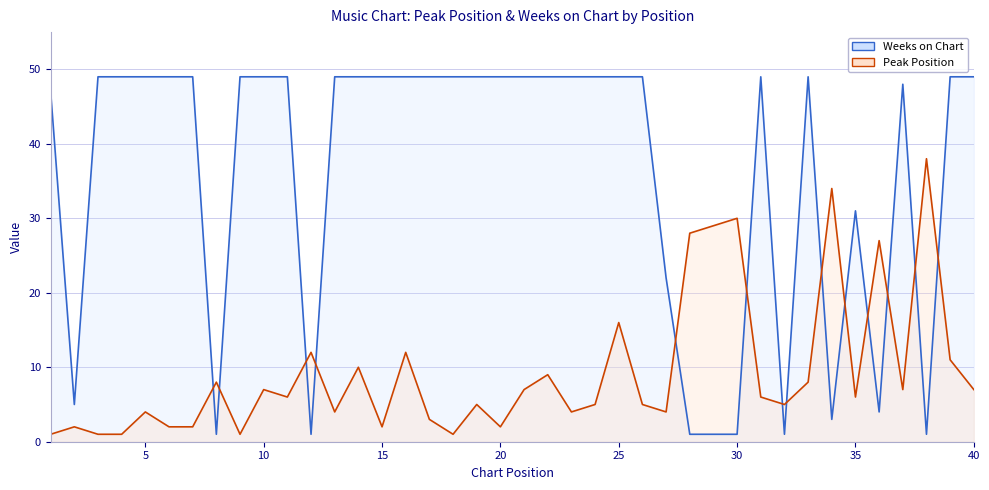

Is the value of Peak Position at 26 greater than the value of Weeks on Chart at 18?

No